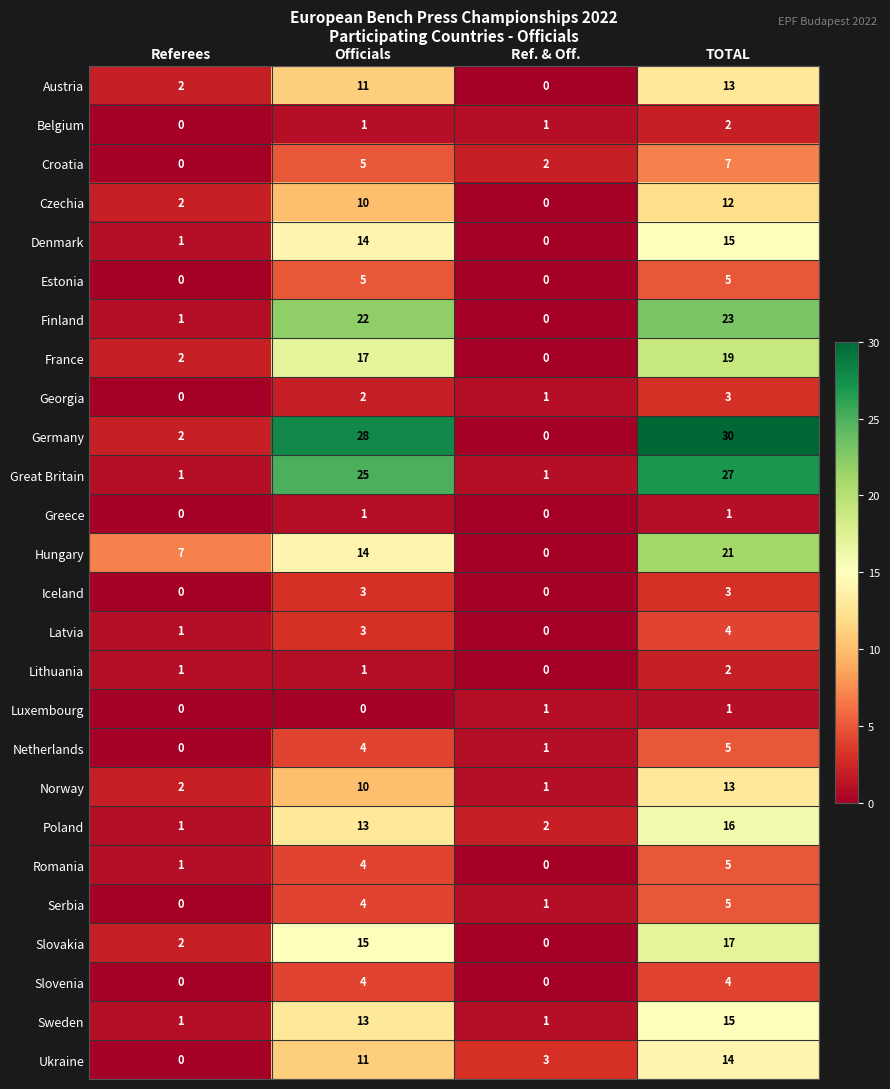

How many Belgium values are between 1 and 2?

3